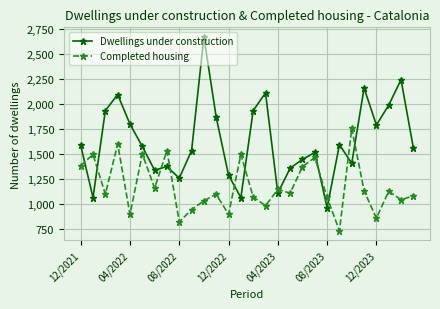

What is the value of the Dwellings under construction point at the 7th from the left?

1333